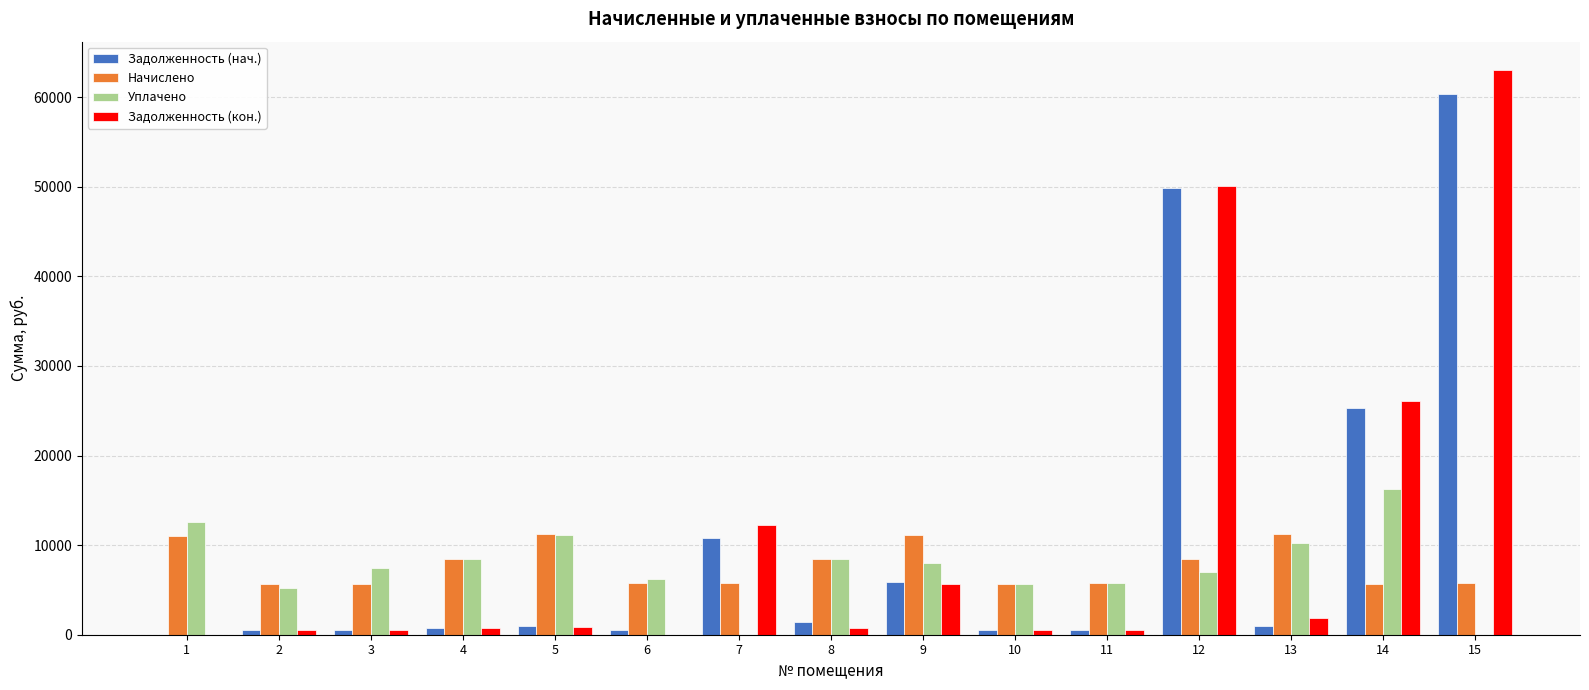

Is it true that Задолженность (нач.) equals 1411.4 at 8?

True